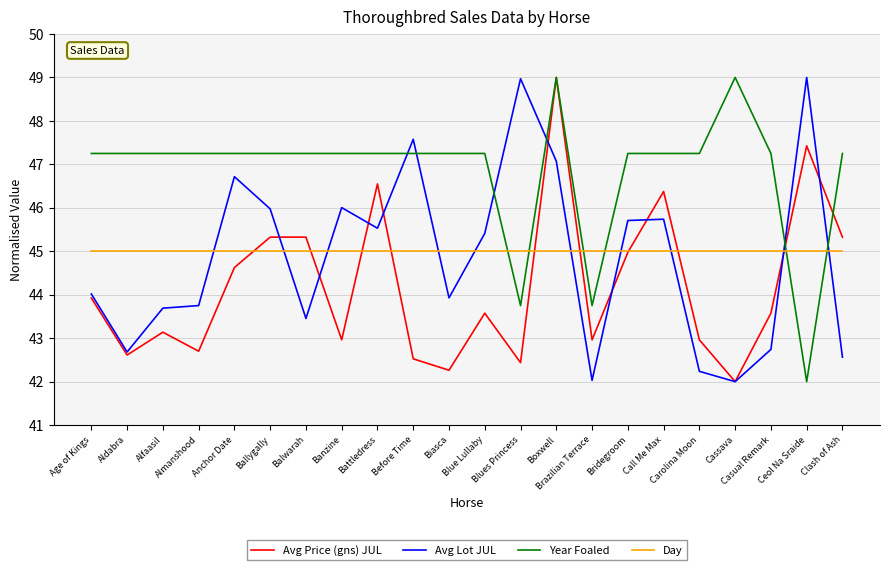

Between Balwarah and Carolina Moon, which series saw the biggest shift?

Avg Price (gns) JUL